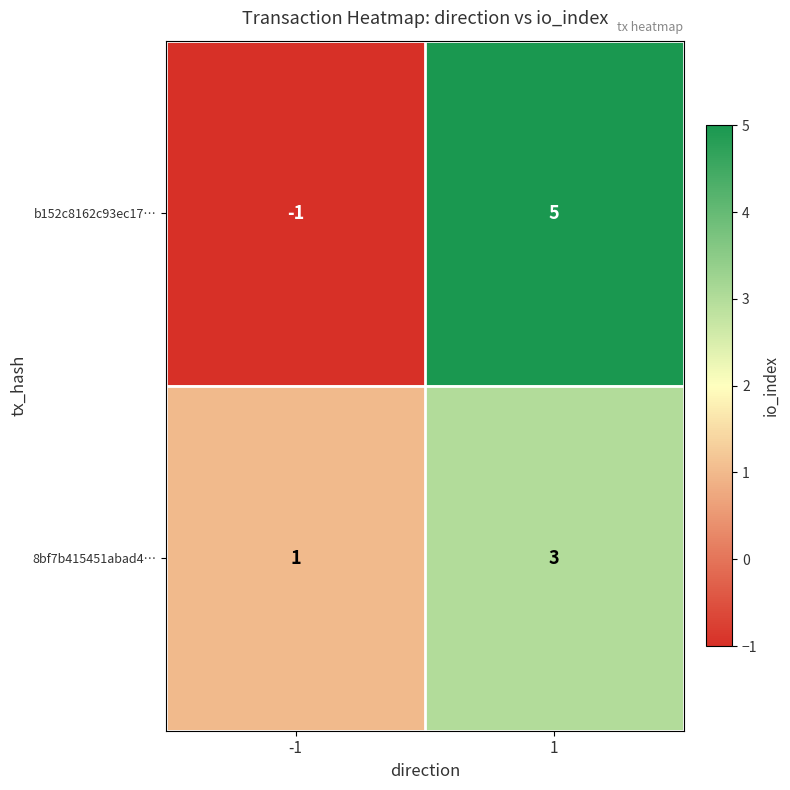

The value of b152c8162c93ec17… at 1 is 3. True or false?

False